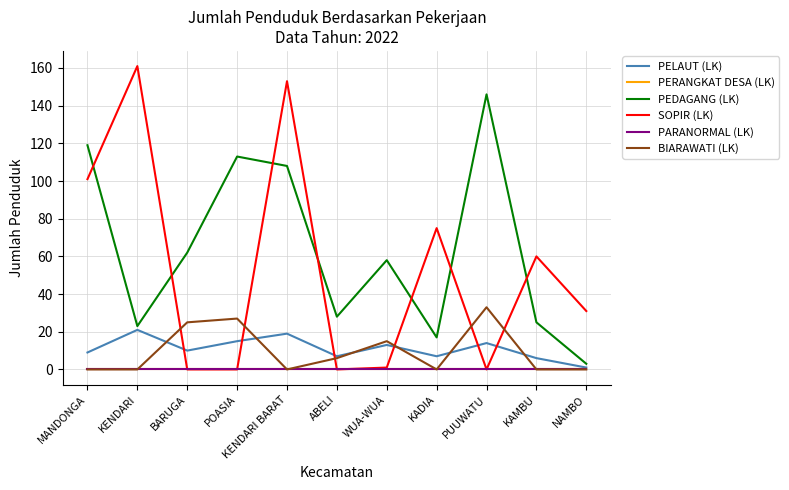

How many categories are shown in the chart?

11